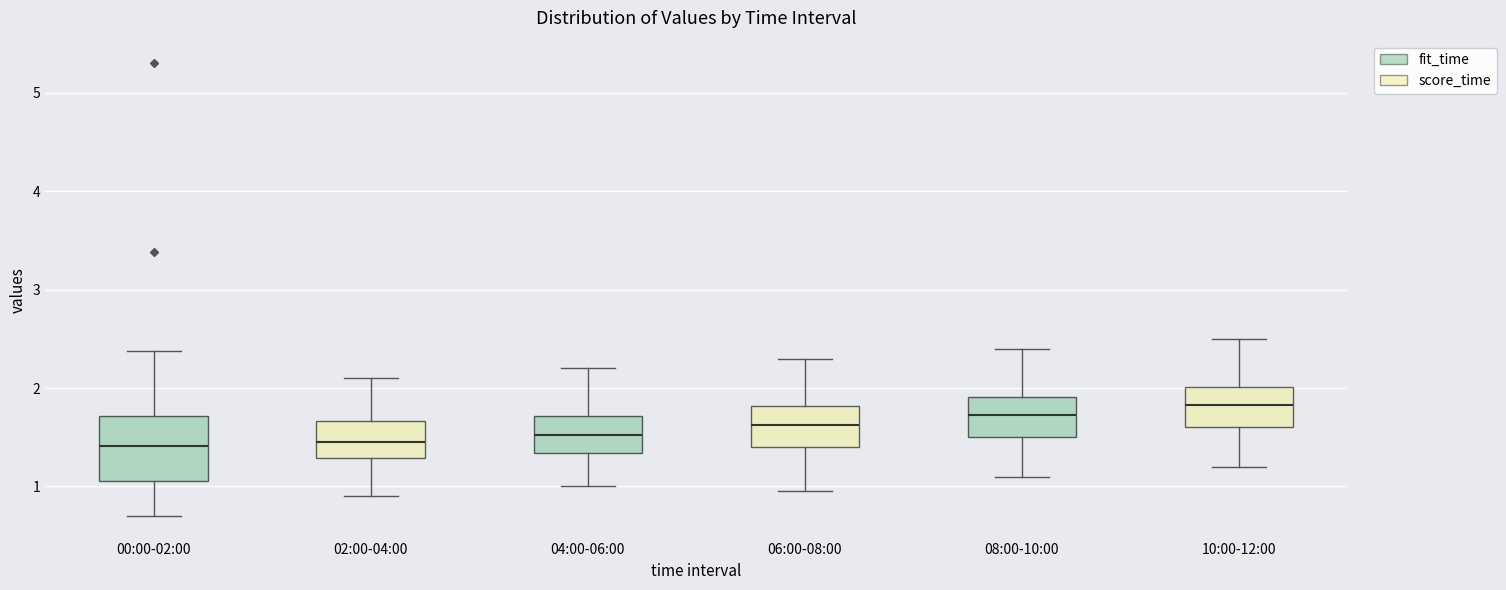

Reading left to right, transcribe this box plot: for each box, give where its median line is, the range the box spans, and where its two whiskers end, as read against the y-axis. The values are not printed on the chart, so give them approximately, as read against the axis.

00:00-02:00: median 1.4, box 1.1 to 1.7, whiskers 0.7 to 2.4
02:00-04:00: median 1.5, box 1.3 to 1.7, whiskers 0.9 to 2.1
04:00-06:00: median 1.5, box 1.3 to 1.7, whiskers 1.0 to 2.2
06:00-08:00: median 1.6, box 1.4 to 1.8, whiskers 1.0 to 2.3
08:00-10:00: median 1.7, box 1.5 to 1.9, whiskers 1.1 to 2.4
10:00-12:00: median 1.8, box 1.6 to 2.0, whiskers 1.2 to 2.5